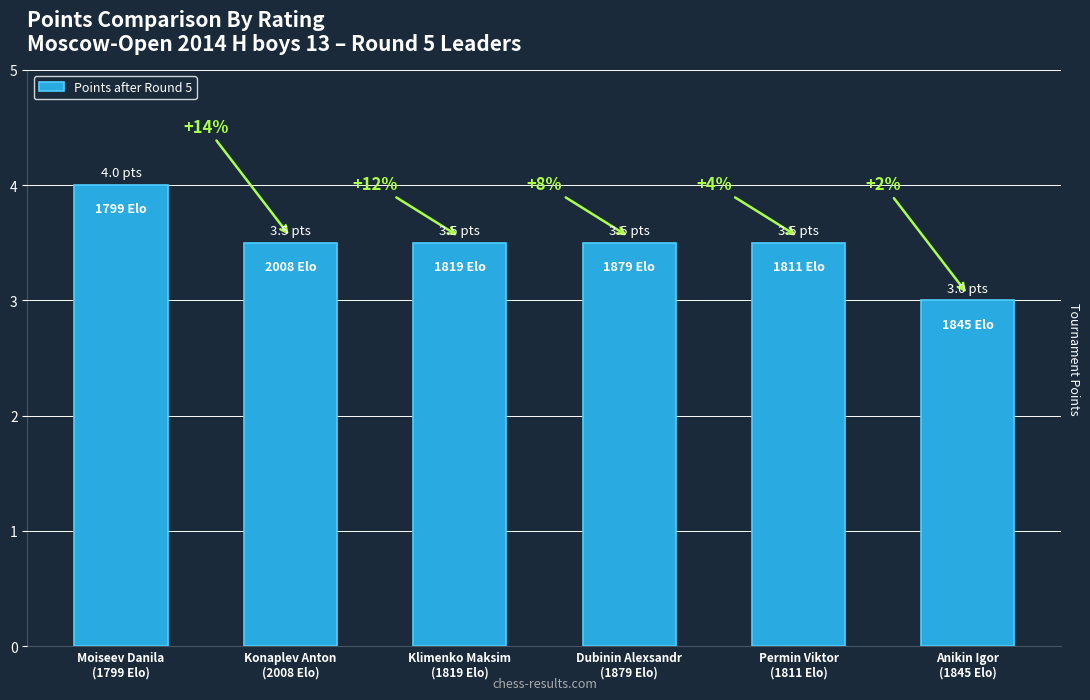

What is the label of the 3rd bar from the right?

Dubinin Alexsandr
(1879 Elo)